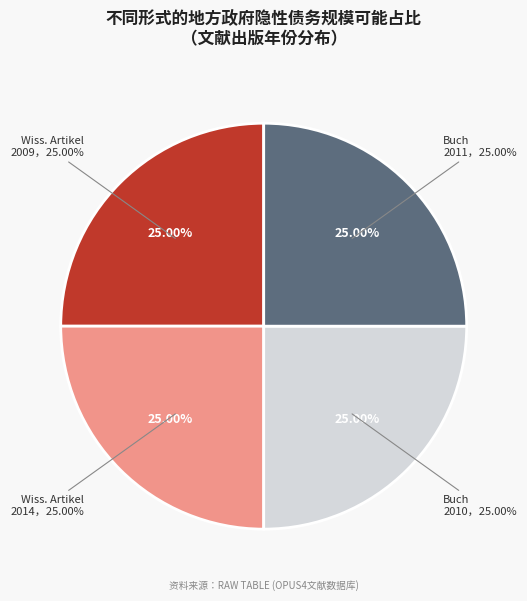

Which has a higher value, Buch (Monographie) (2010) or Wissenschaftlicher Artikel (2014)?

Wissenschaftlicher Artikel (2014)